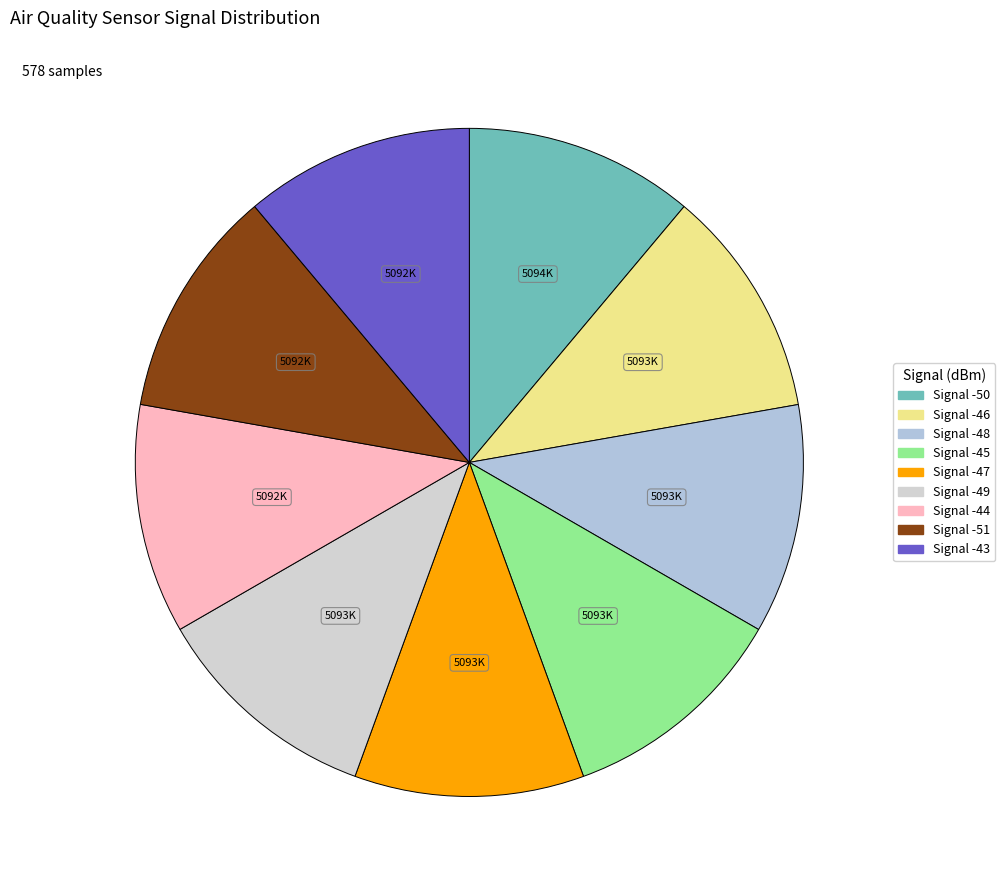

Count the number of slices in the pie.

9